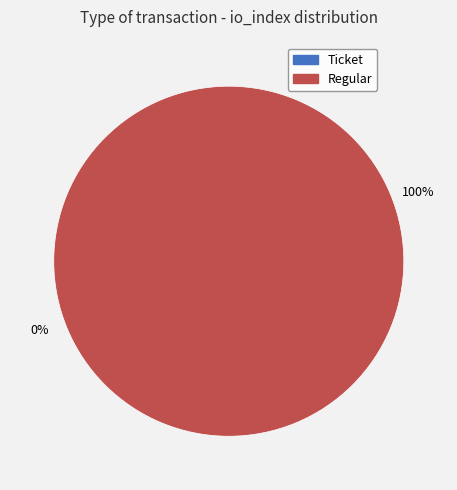

Which slice represents more than half of the pie?

Regular